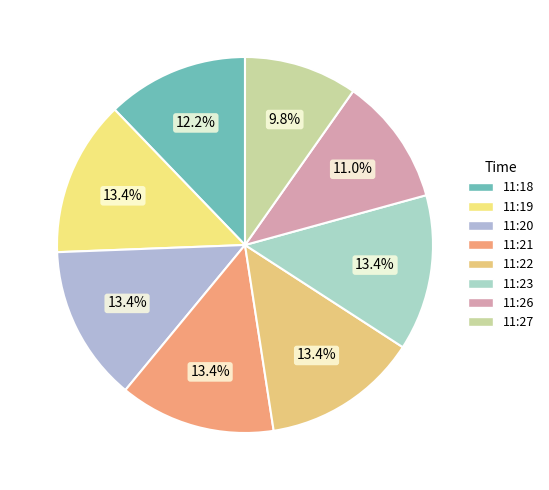

Does 11:27 account for over 50% of the chart?

No